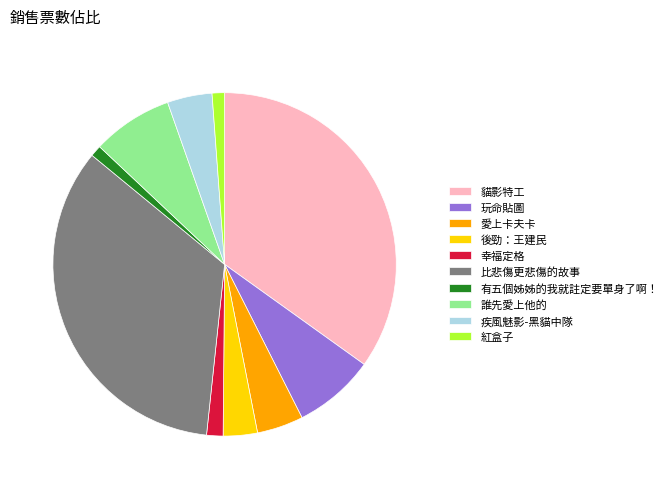

Is the sum of 紅盒子 and 貓影特工 greater than half?

No